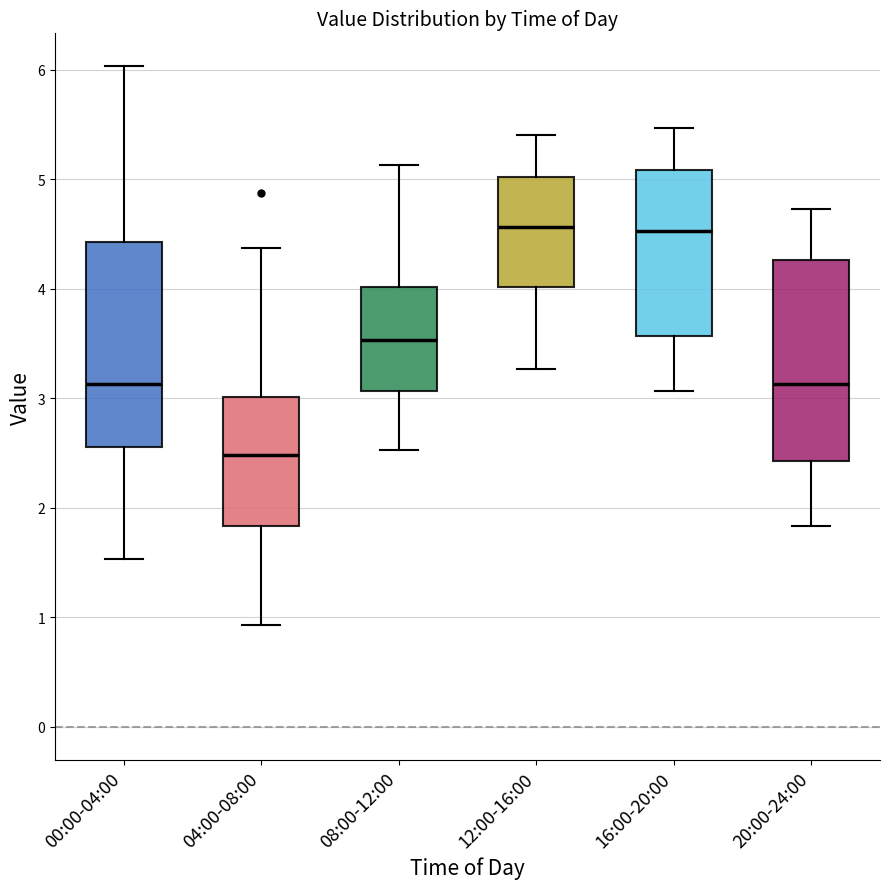

Which box's median line is the lowest?

04:00-08:00